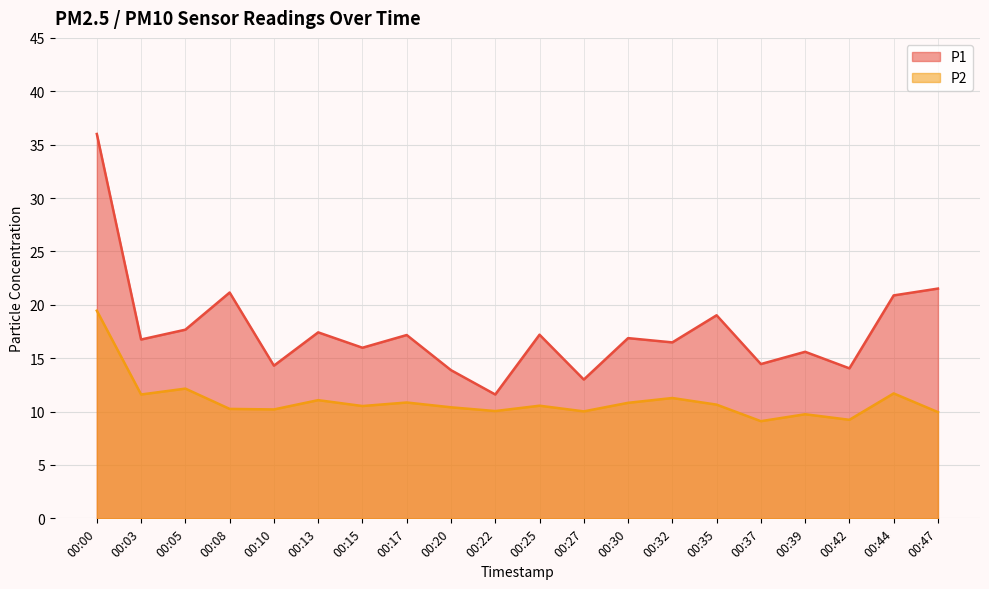

What is the difference between the highest and lowest values at 00:05?

5.5